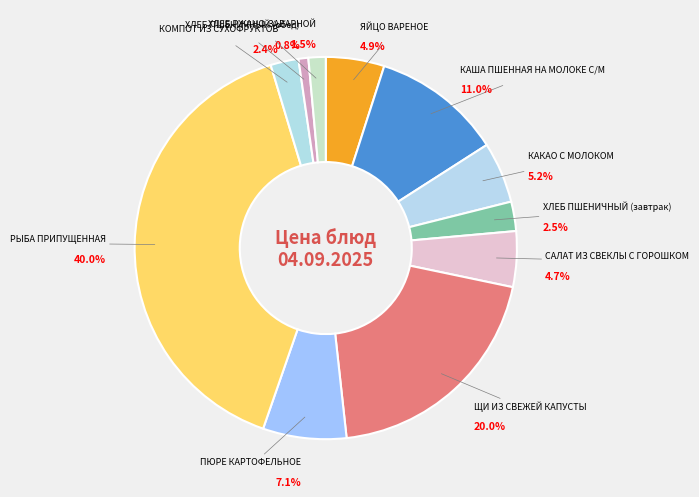

Which category has the smallest portion of the pie?

ХЛЕБ ПШЕНИЧНЫЙ (обед)